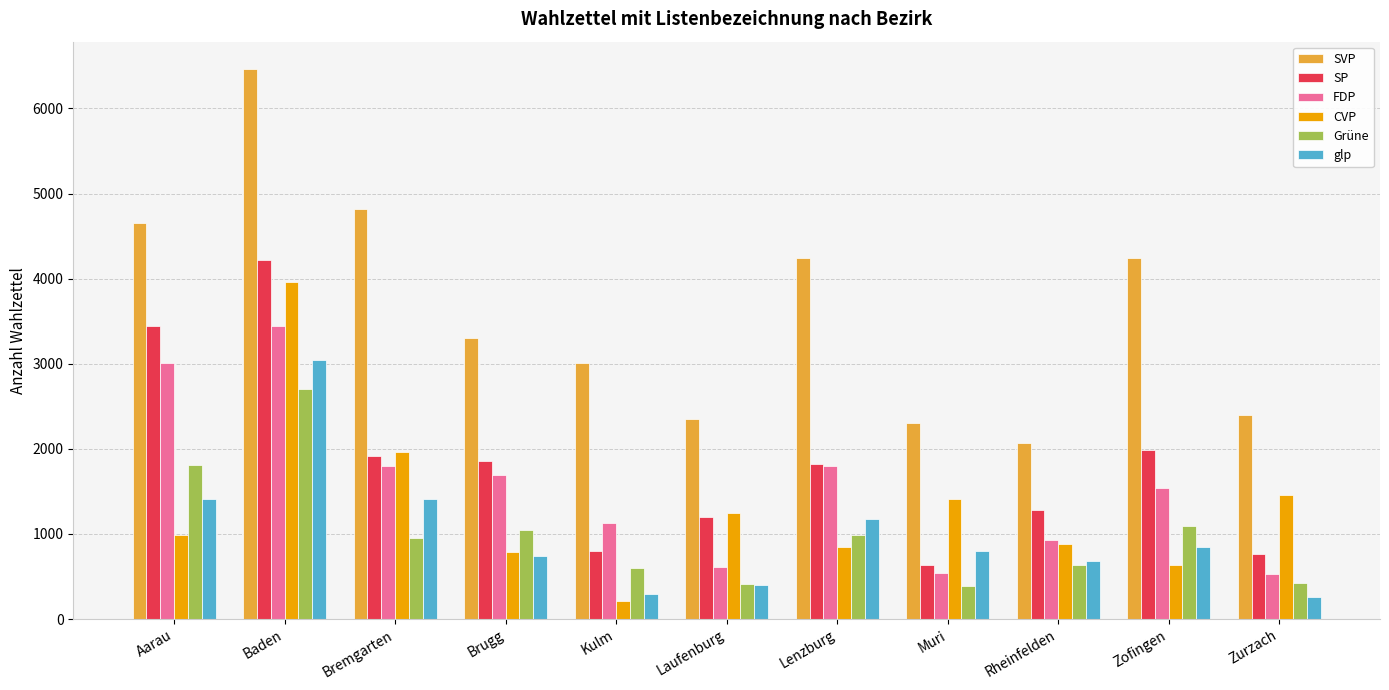

Is the value of glp at Muri greater than the value of FDP at Kulm?

No